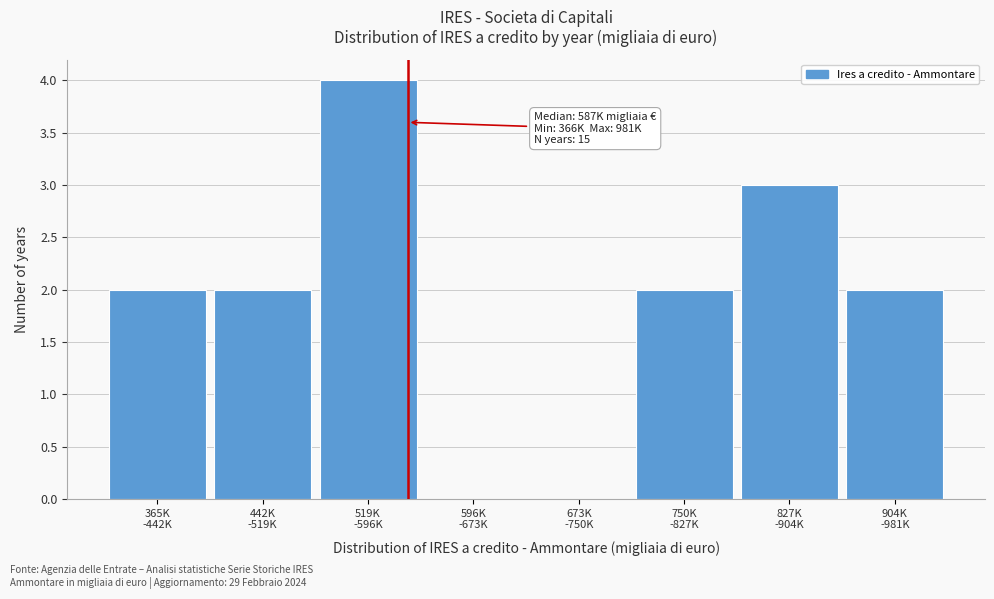

What is the maximum value shown in the chart?

4